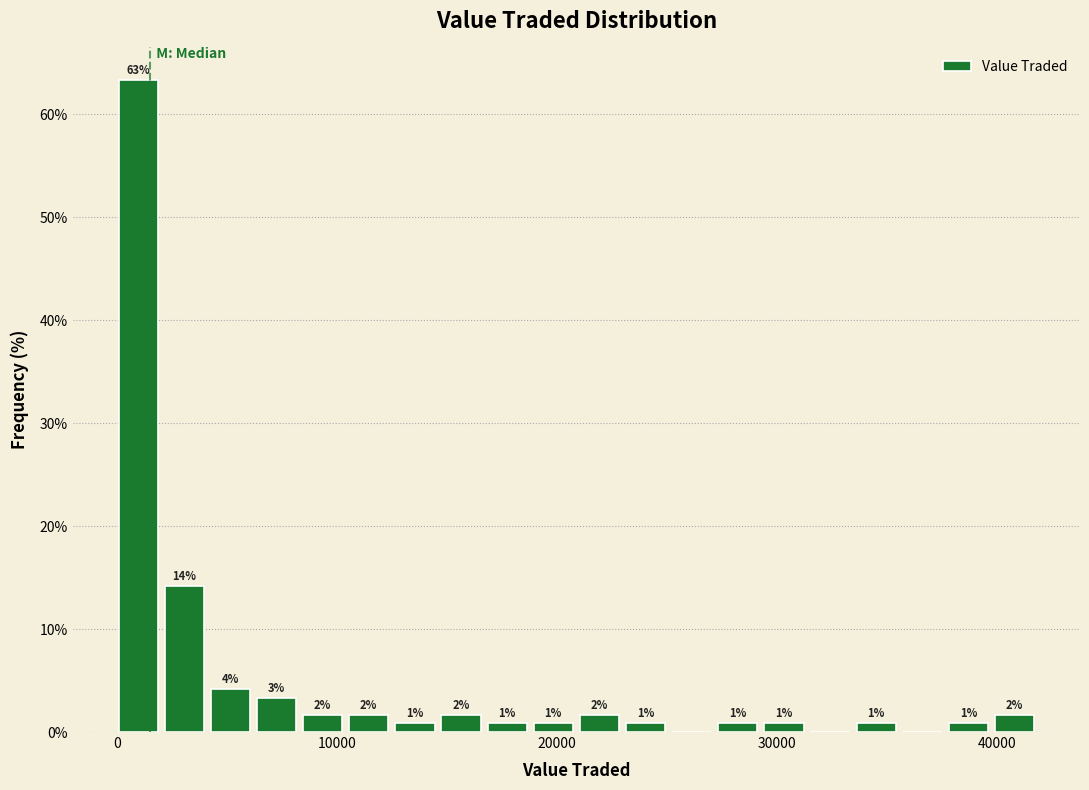

Around what value on the x-axis is the tallest bar? Give the approximate position of its centre, as read against the axis.

1000